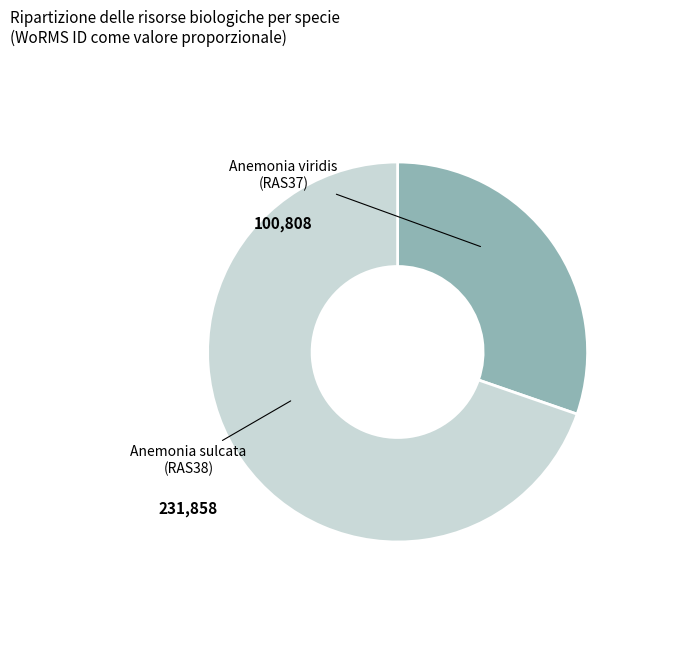

Does any single category account for the majority?

Yes